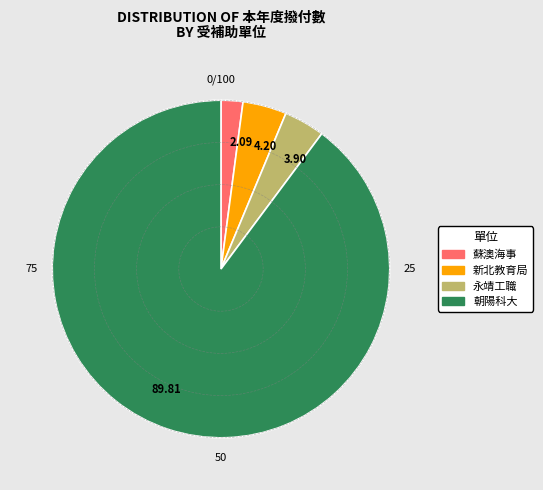

Which has a higher value, 朝陽科大 or 蘇澳海事?

朝陽科大